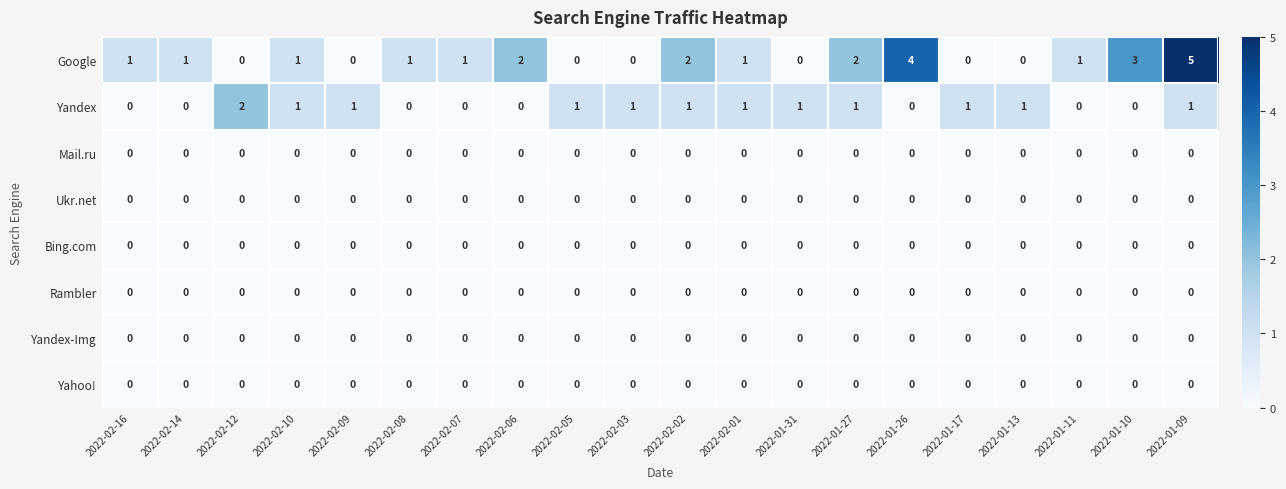

Between 2022-02-12 and 2022-02-02, which series saw the biggest shift?

Google